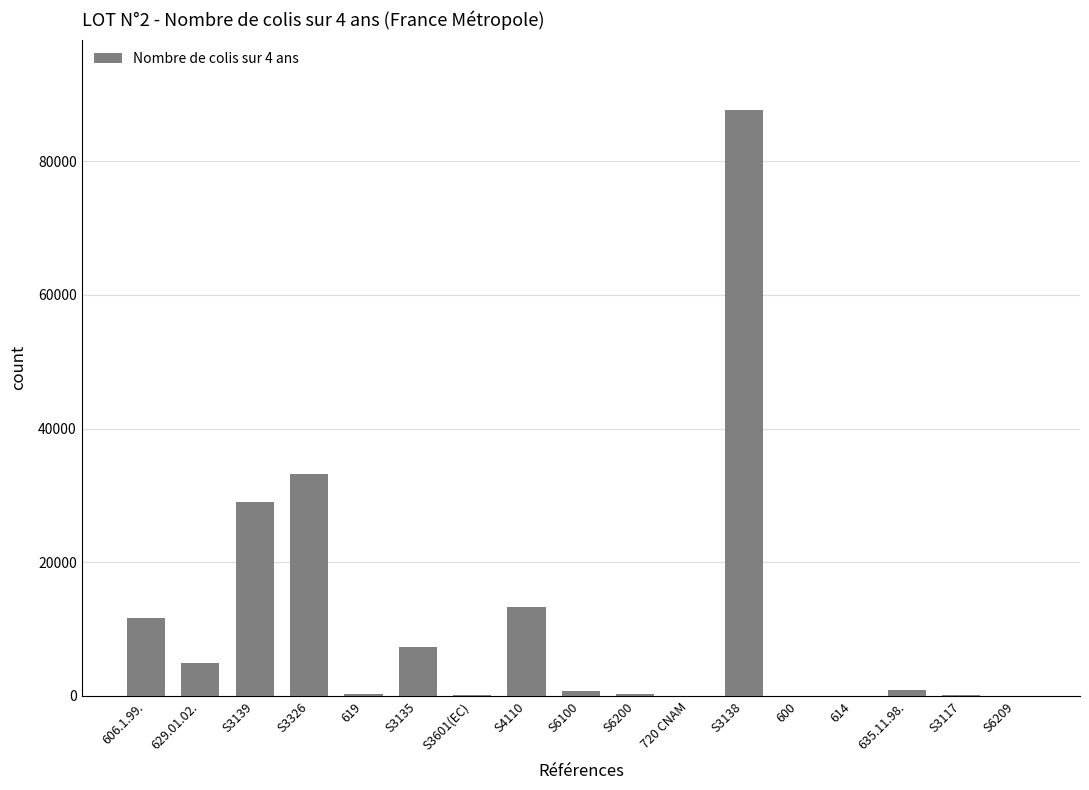

At which label is the value closest to 43836?

S3326